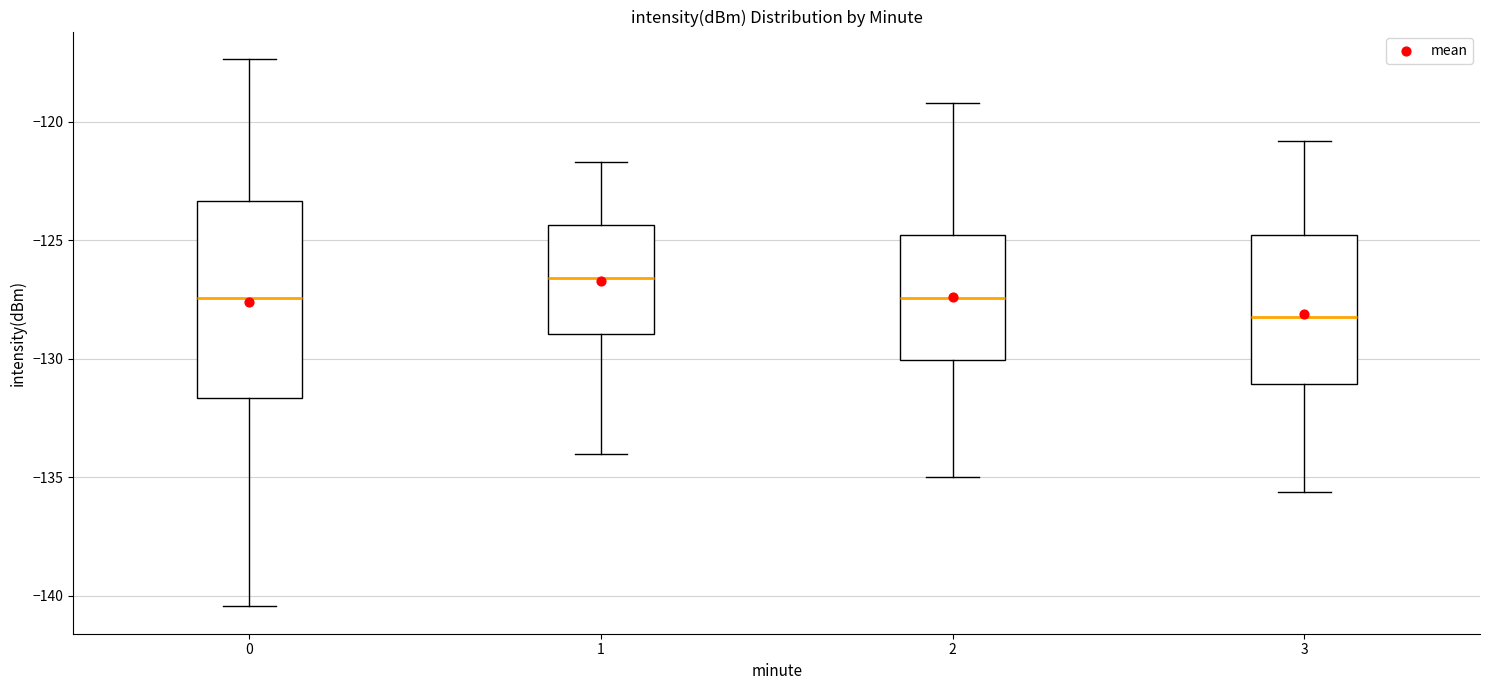

Reading left to right, read every box against the y-axis: the position of its median line, the range the box covers, and the ends of its whiskers. The values are not printed on the chart, so give them approximately, as read against the axis.

0: median -127.5, box -131.5 to -123.5, whiskers -140.5 to -117.5
1: median -126.5, box -129.0 to -124.5, whiskers -134.0 to -121.5
2: median -127.5, box -130.0 to -125.0, whiskers -135.0 to -119.0
3: median -128.0, box -131.0 to -125.0, whiskers -135.5 to -121.0